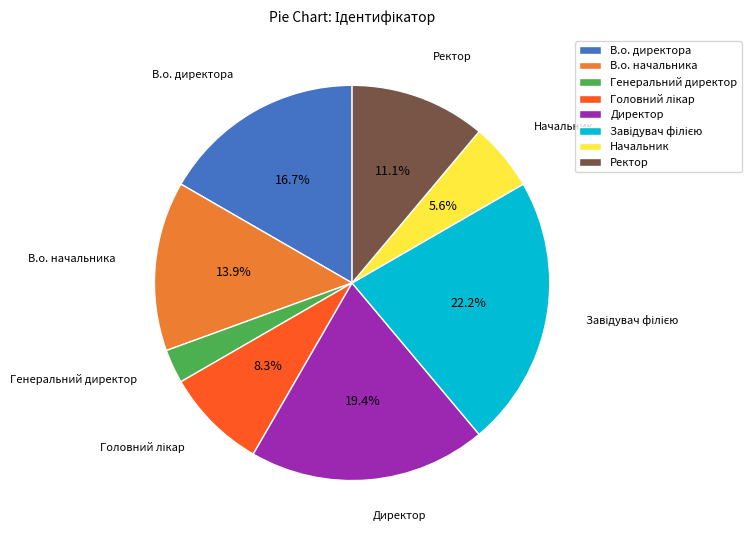

Is Генеральний директор the majority of the pie?

No